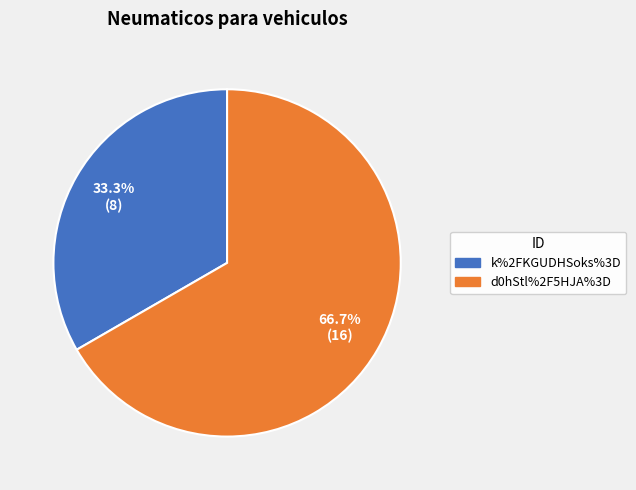

True or false: d0hStl%2F5HJA%3D accounts for 67% of the total.

True